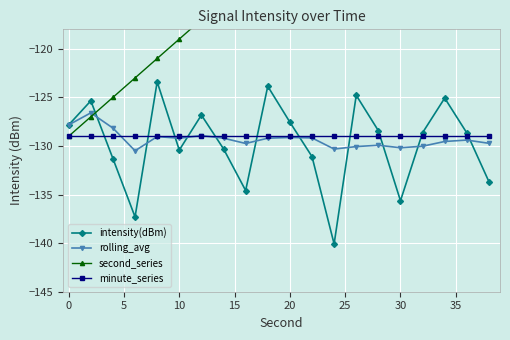

What are all the series names shown in the legend?

intensity(dBm), rolling_avg, second_series, minute_series